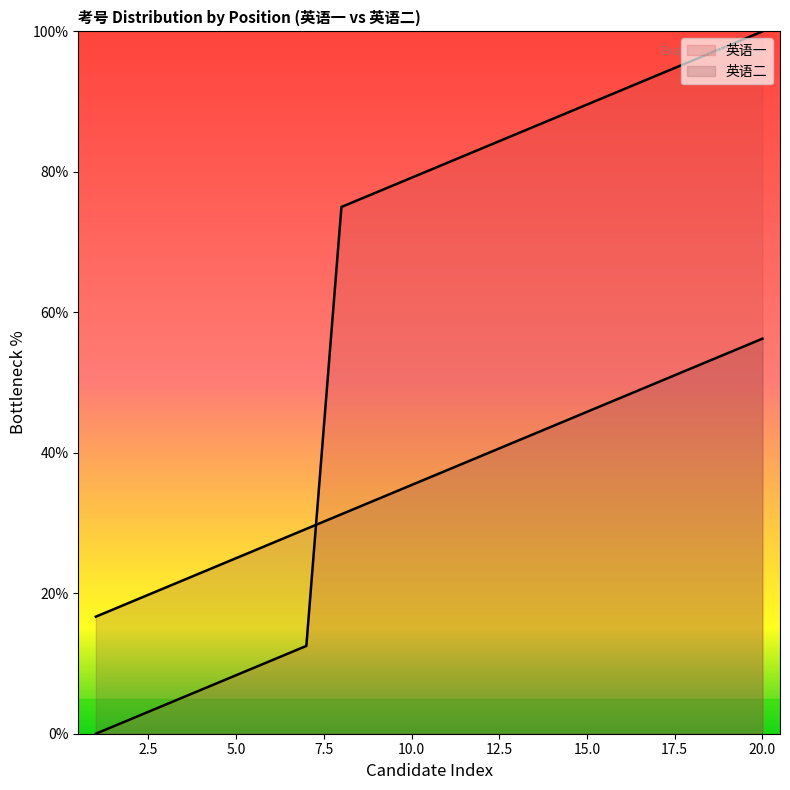

Which series has the largest total across all categories?

英语一